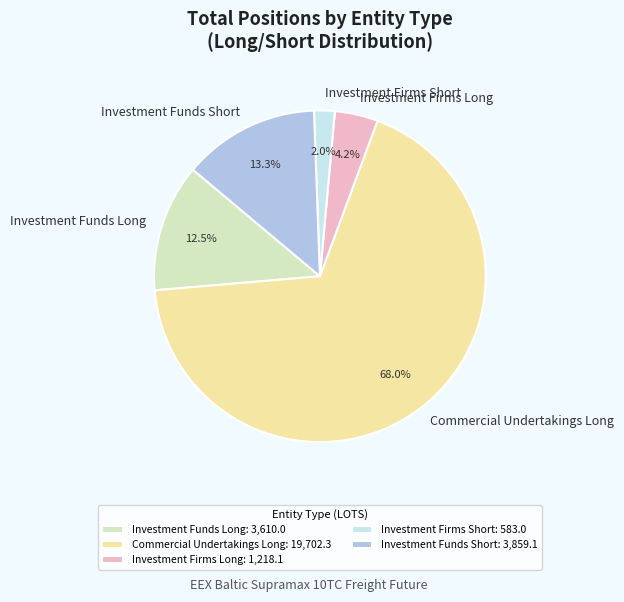

Which has a higher value, Investment Funds Long or Investment Funds Short?

Investment Funds Short